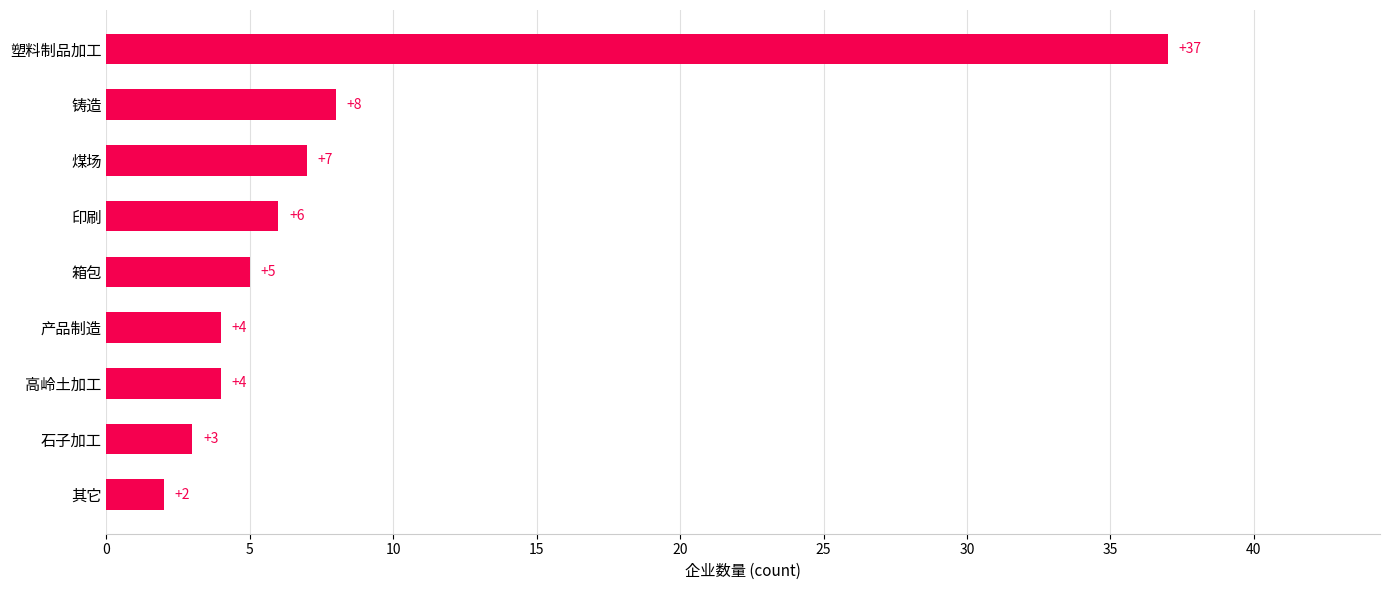

What is the smallest value displayed?

2